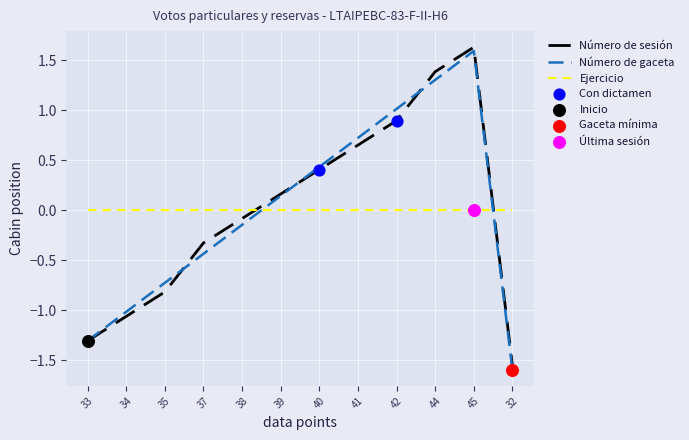

What is the total value across all series at 45?

3.2